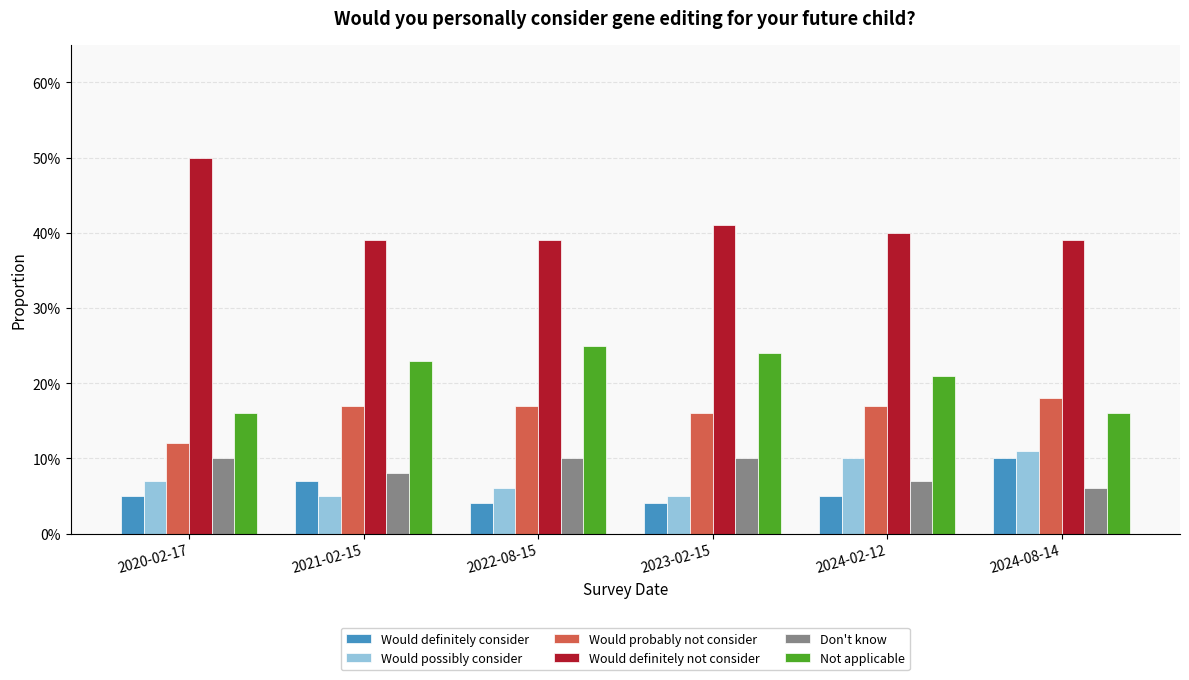

The Not applicable series shows 0.3 at 2023-02-15. True or false?

False